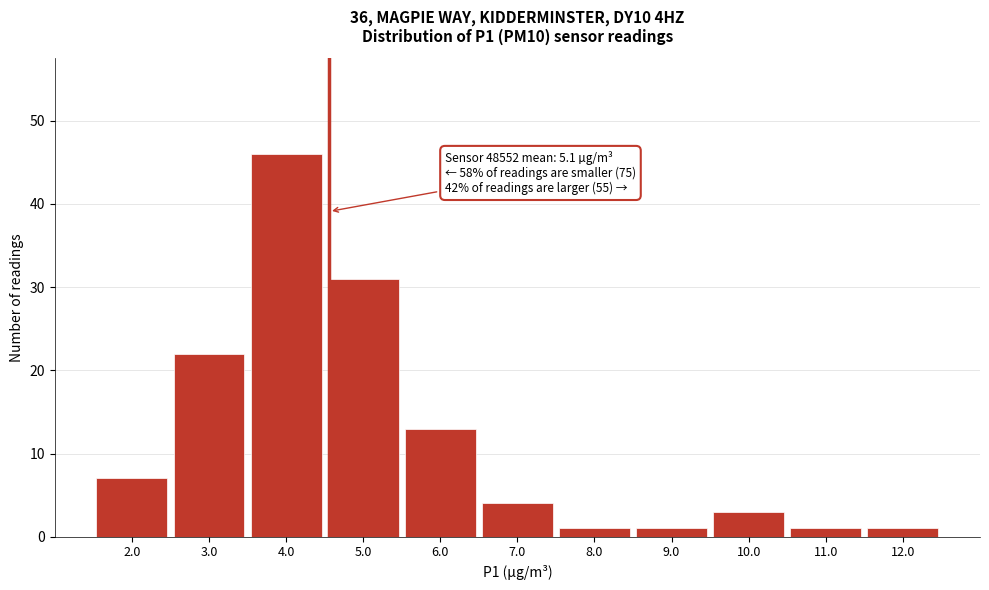

Reading left to right, what are all the values shown in this chart?

7	22	46	31	13	4	1	1	3	1	1